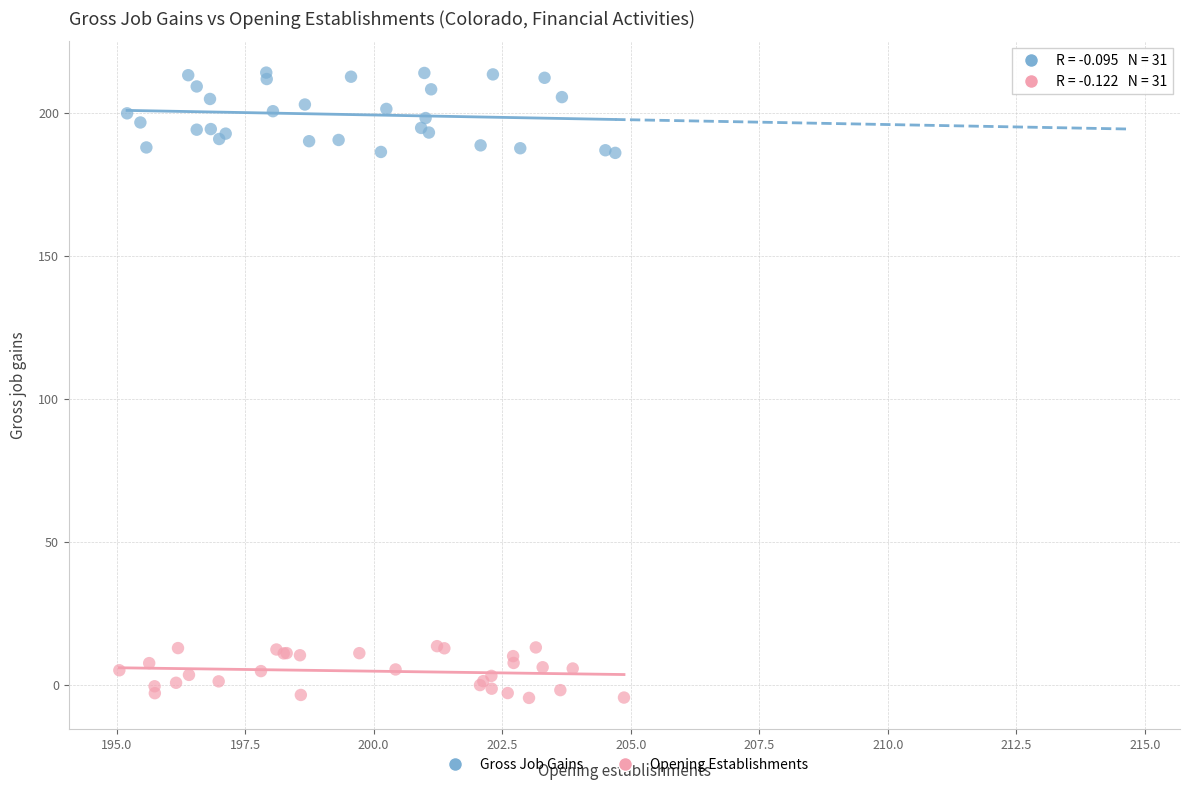

Which series has the widest spread of Y values?

Gross Job Gains